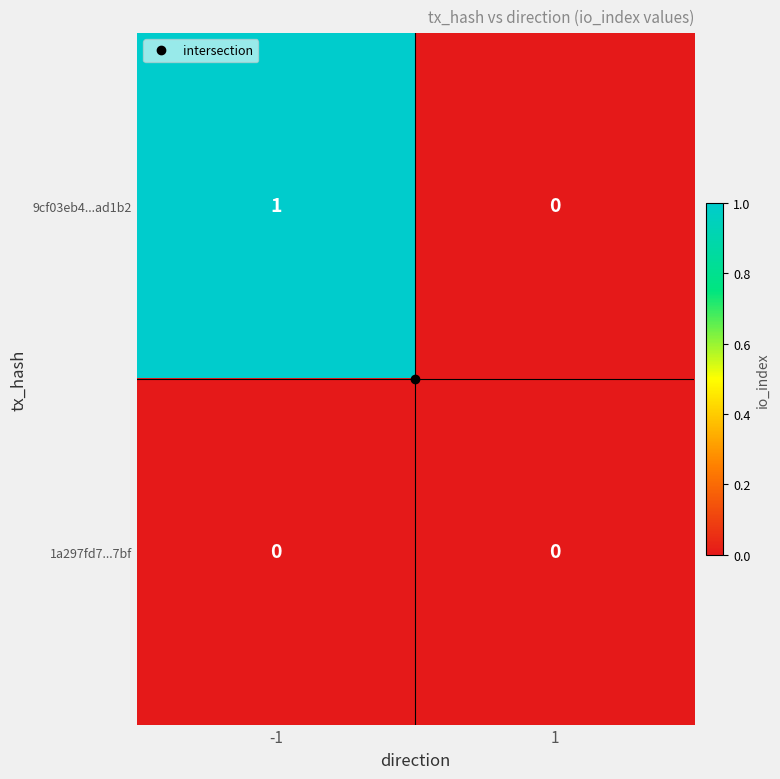

Which series changed the most between -1 and 1?

9cf03eb4...ad1b2